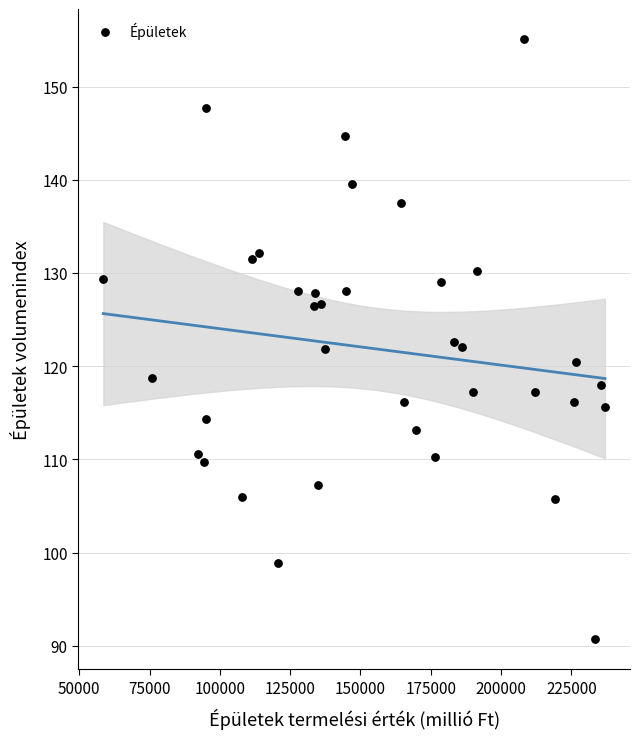

What is the range of X values (max minus min)?

178339.0